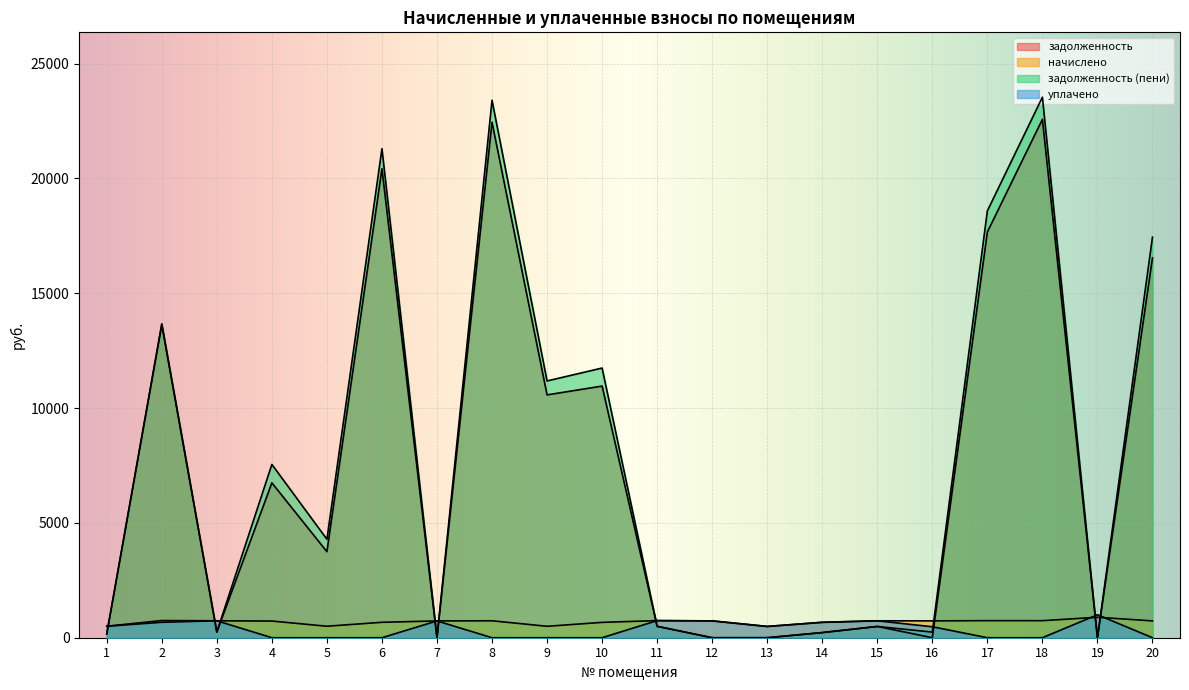

How many values in the задолженность (пени) series exceed 4288?

10